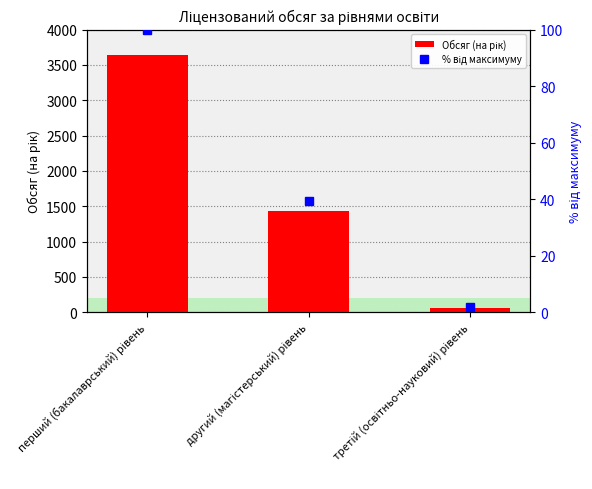

True or false: Обсяг (на рік) has a value of 3645.0 at перший (бакалаврський) рівень.

True